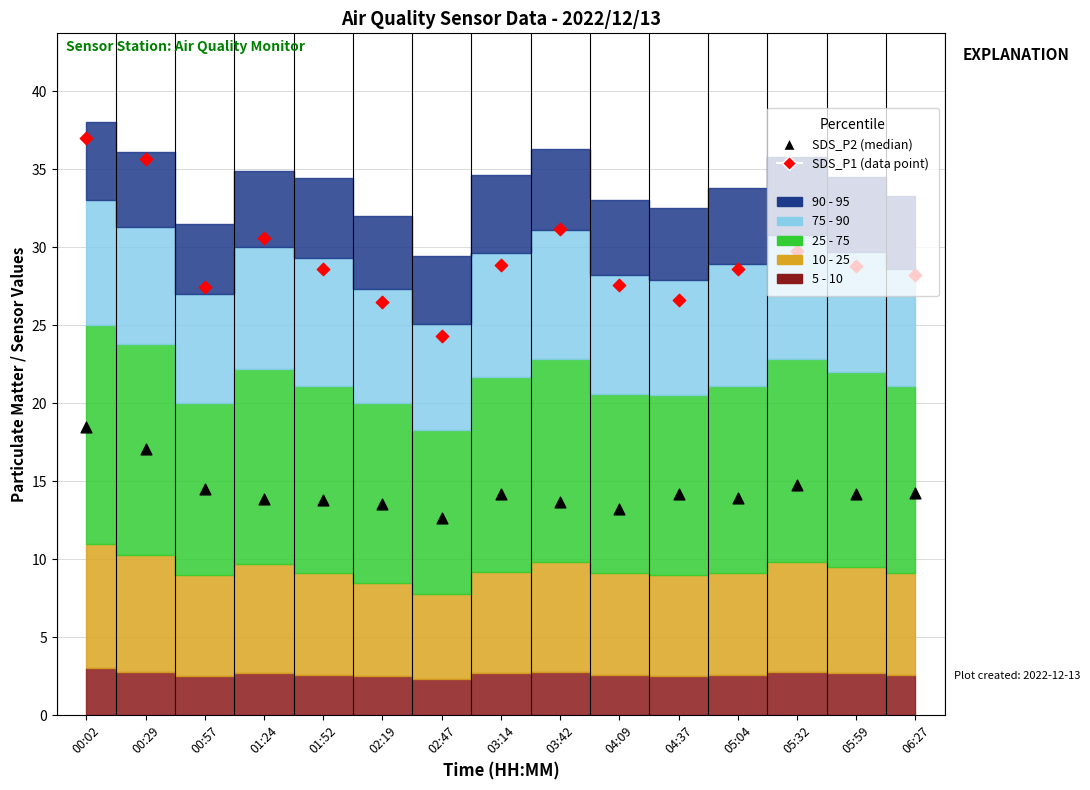

Which series has the widest spread of Y values?

SDS_P1 (data point)